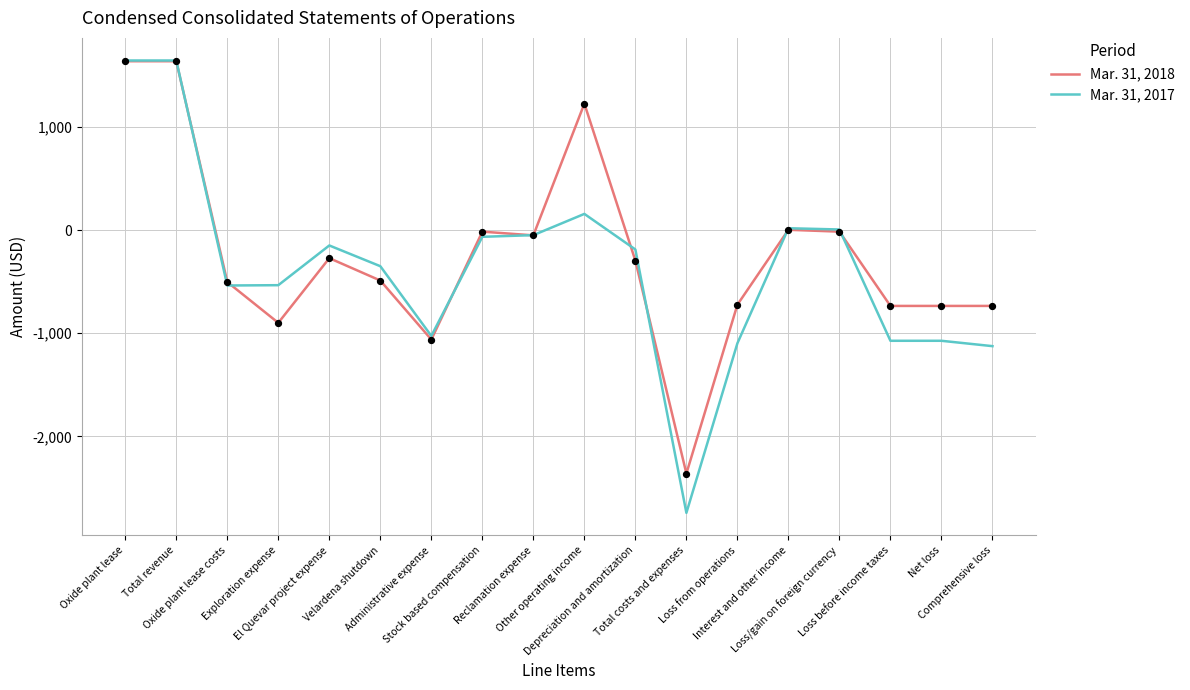

Which series has the largest total across all categories?

Mar. 31, 2018